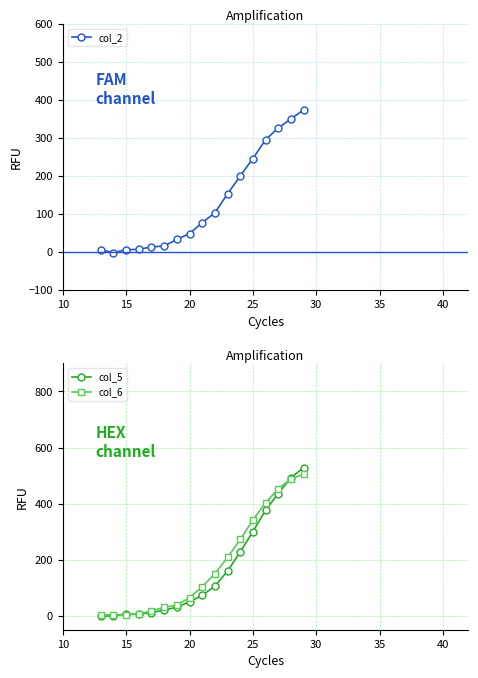

What is the maximum value for col_6?

504.3